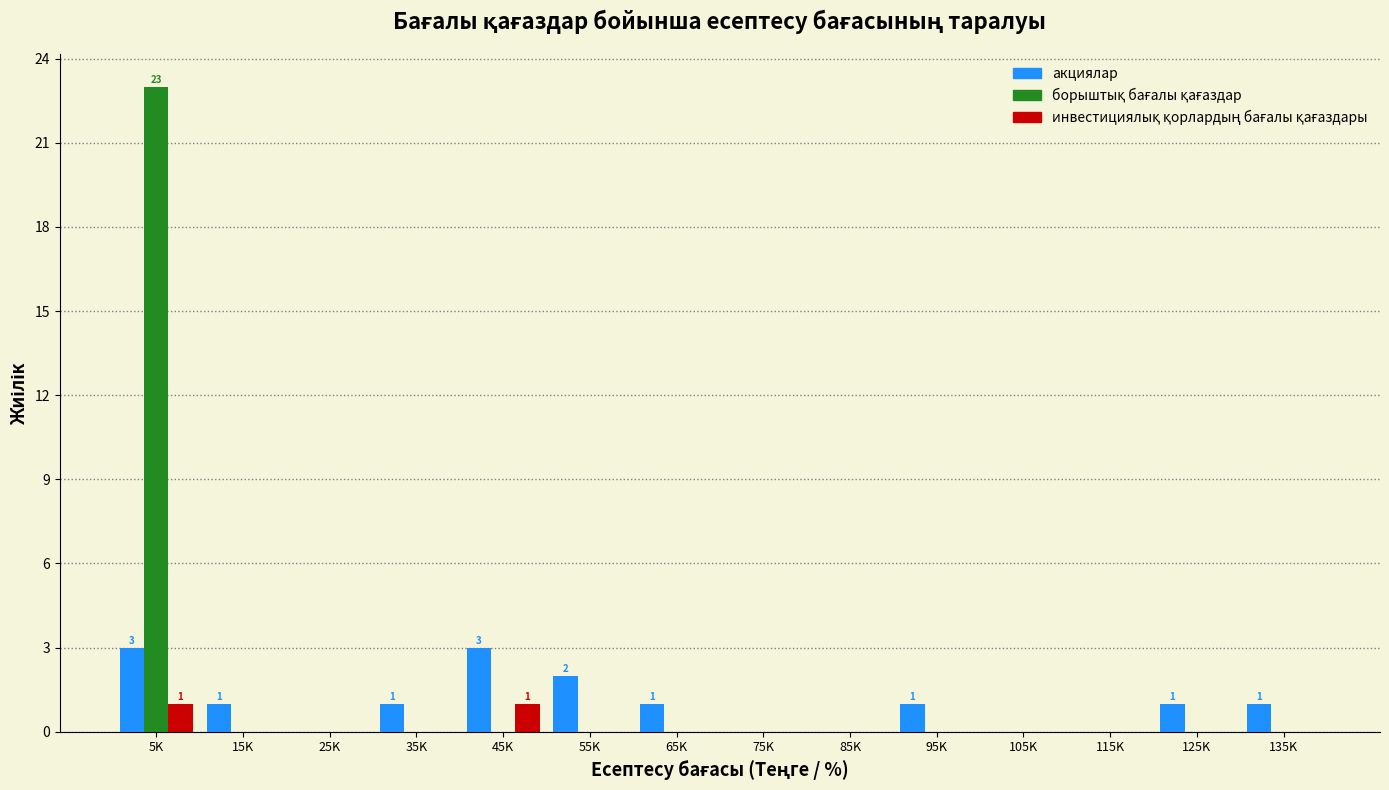

What is the greatest value displayed?

23